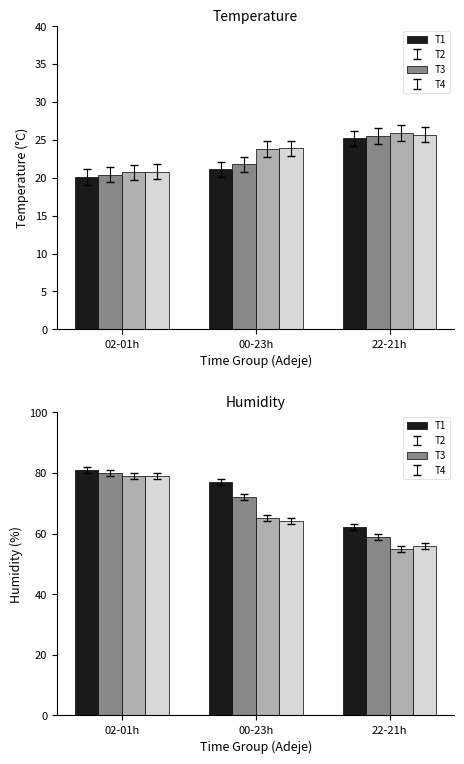

Which has a higher value, 22-21h or 02-01h?

02-01h